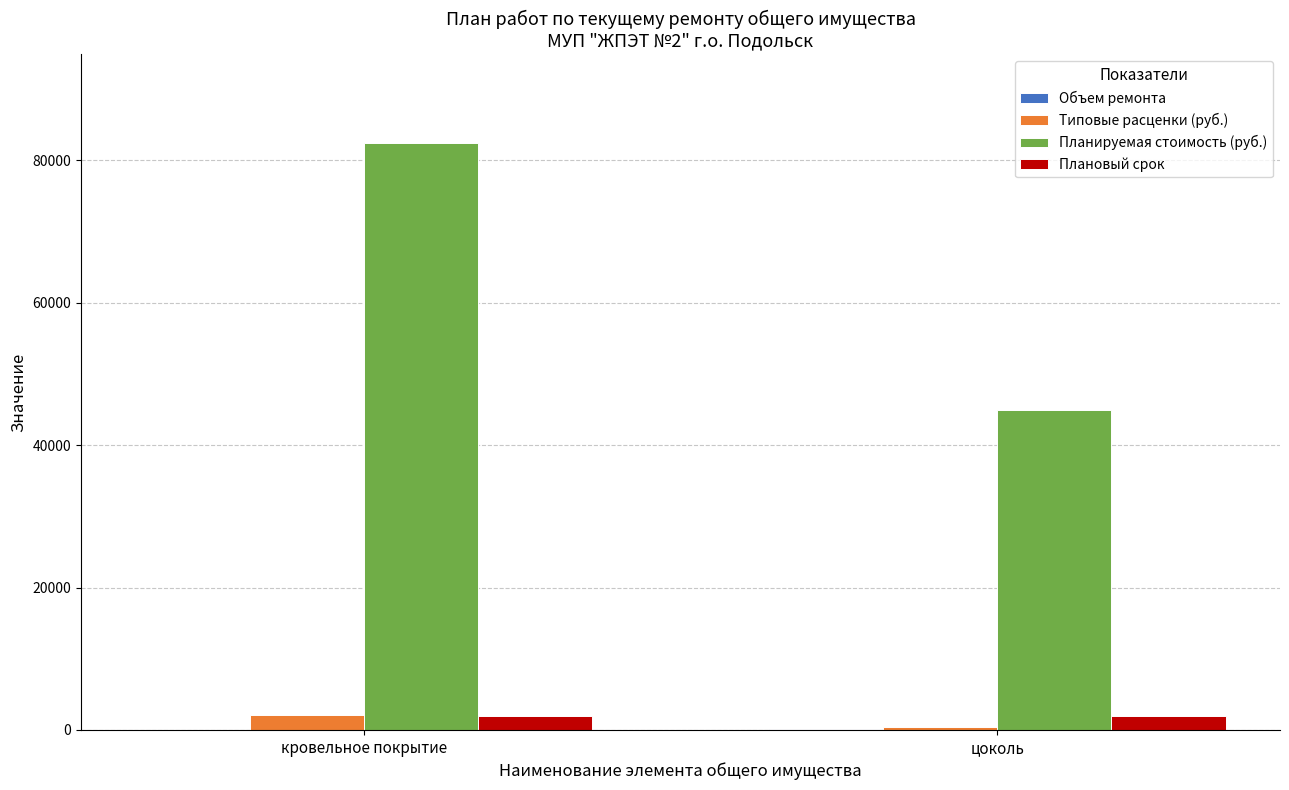

Does the chart contain stacked bars?

No